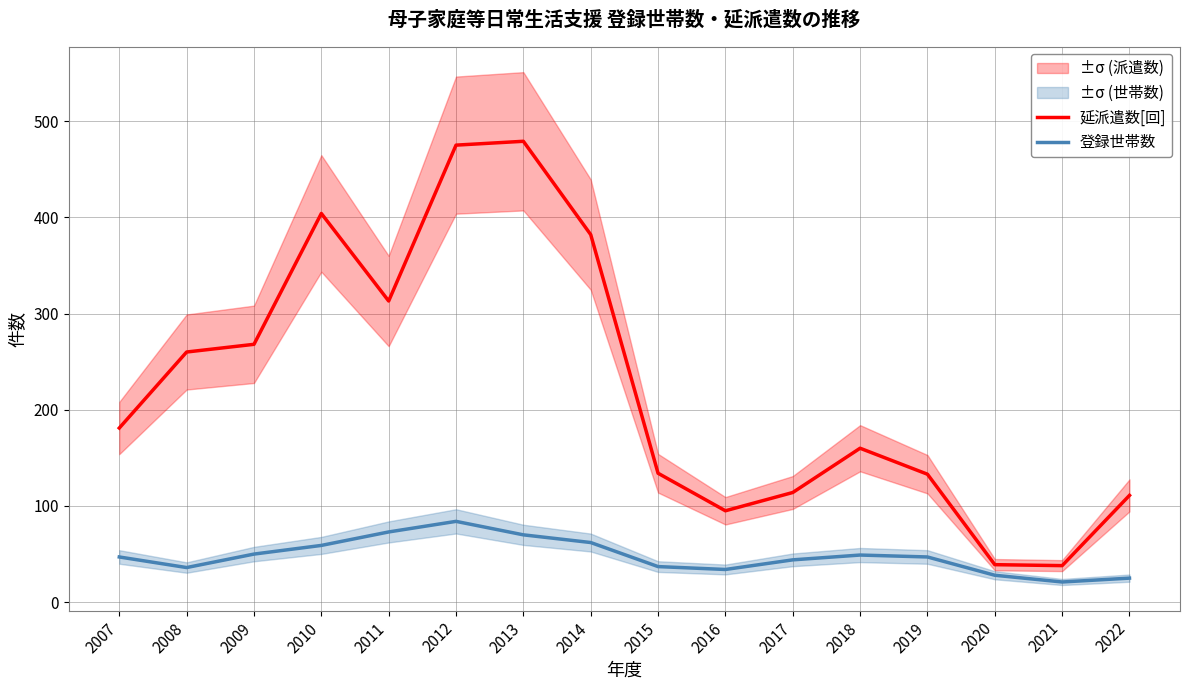

Rank the series by their average value, from highest to lowest.

延派遣数[回], 登録世帯数